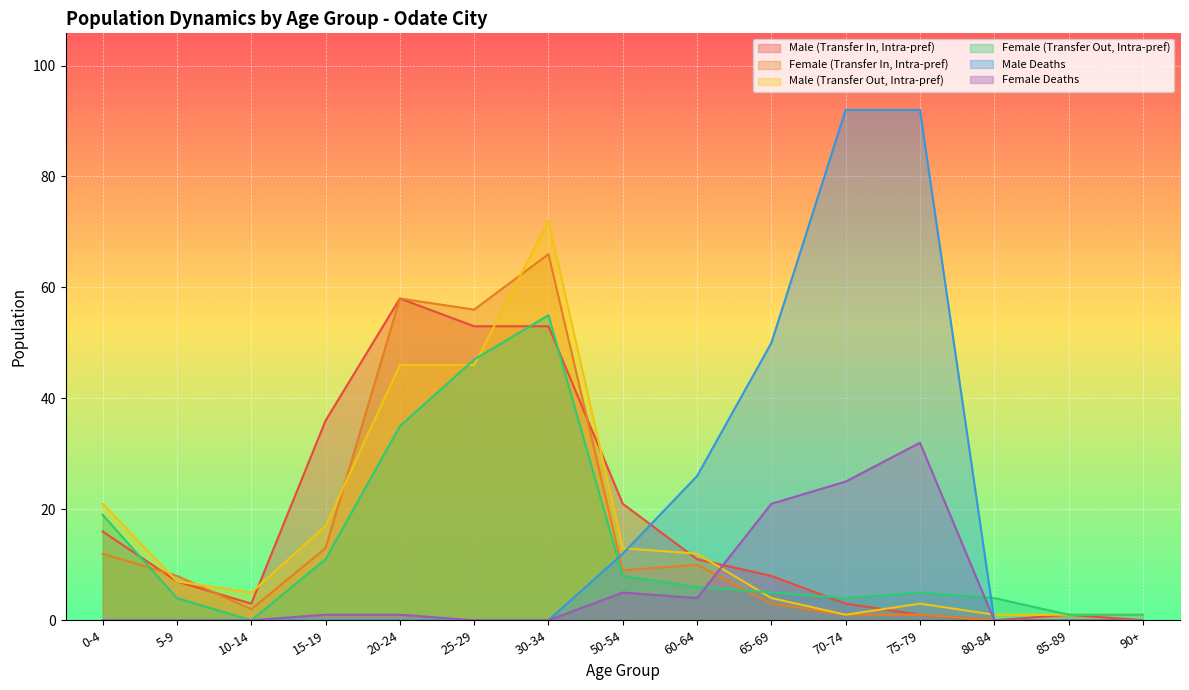

At which category does Female Deaths reach its first local peak?

50-54